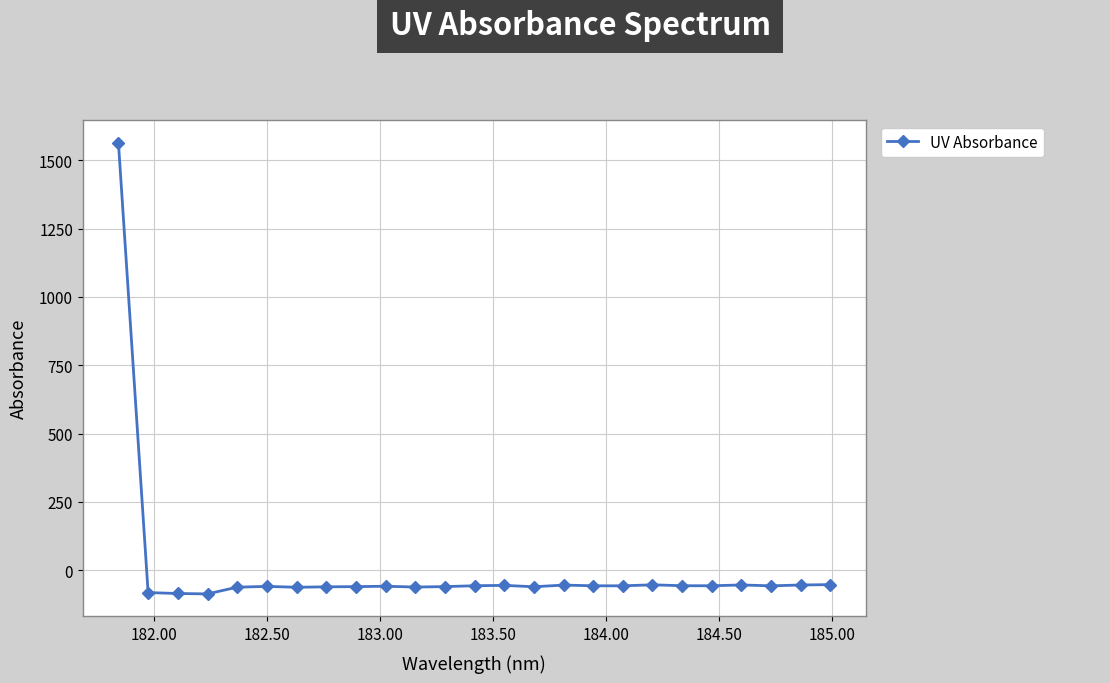

How many positive values are there?

1